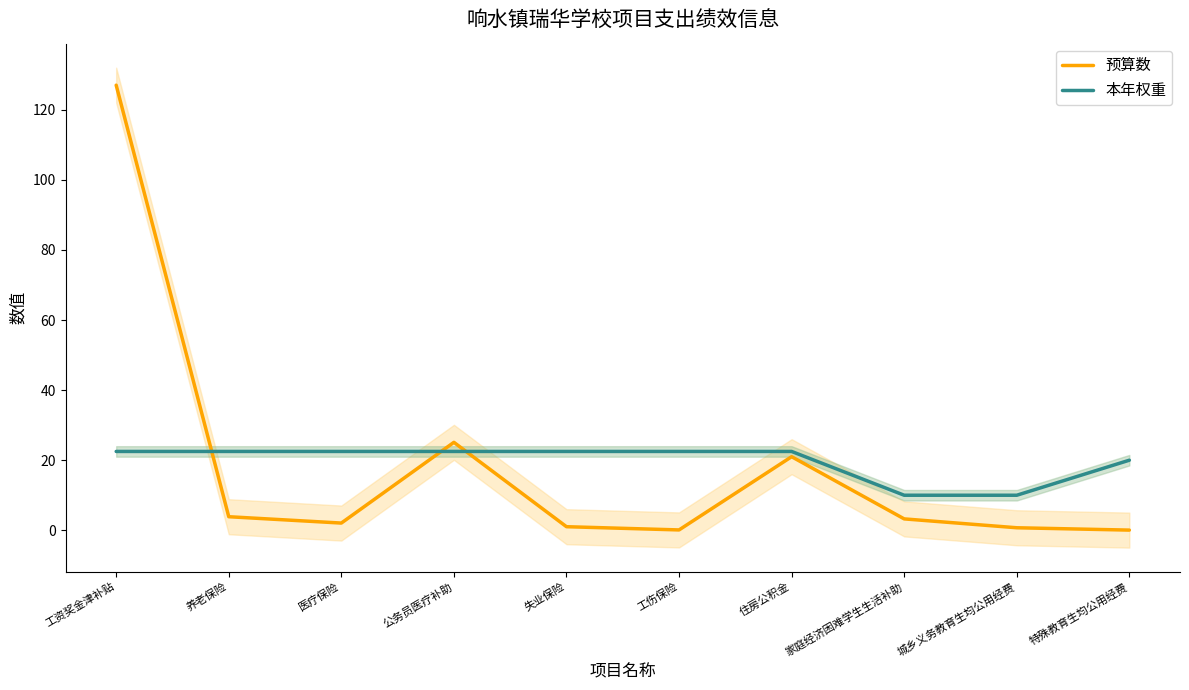

Reading left to right, list all the values displayed in this chart.

预算数: 127.0	3.9	2.1	25.1	1.0	0.1	21.0	3.2	0.7	0.1
本年权重: 22.5	22.5	22.5	22.5	22.5	22.5	22.5	10.0	10.0	20.0